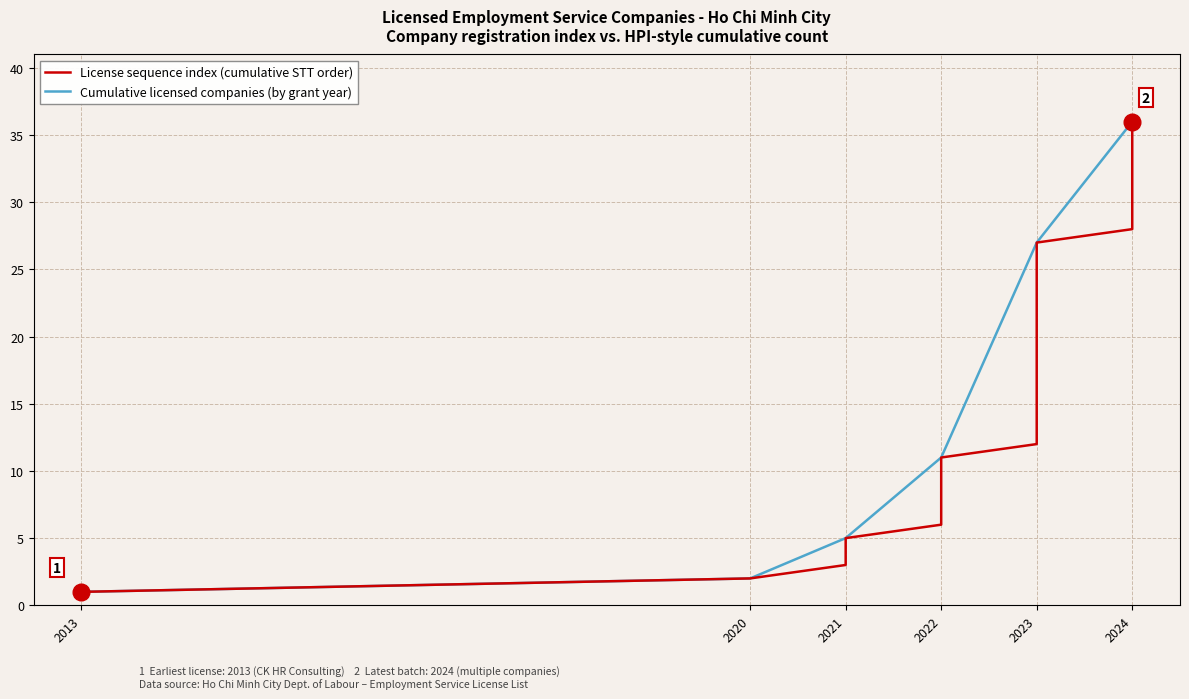

True or false: License sequence index (cumulative STT order) and Cumulative licensed companies (by grant year) intersect in this chart.

False